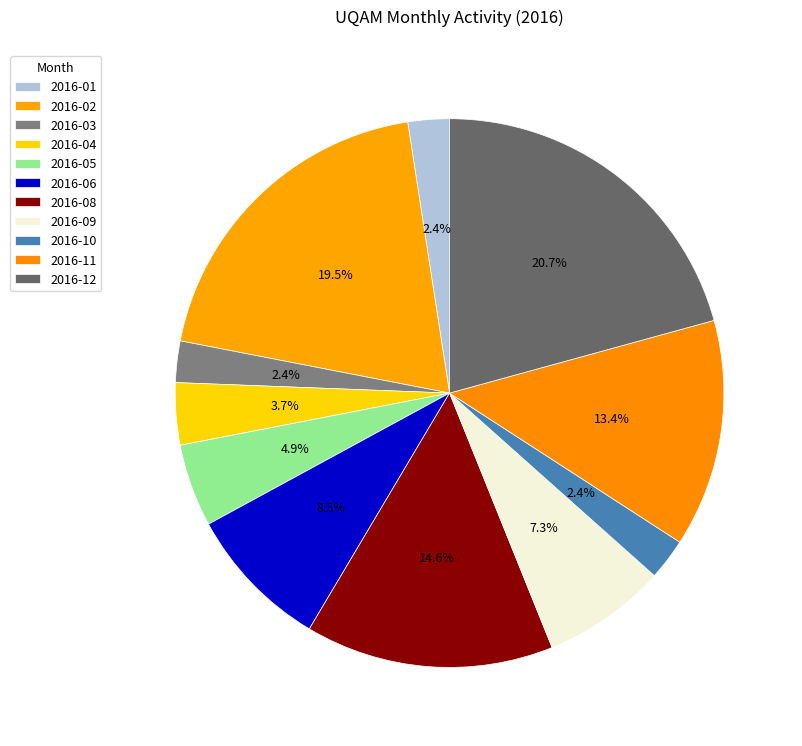

Combined, what portion of the pie is 2016-04 and 2016-12?

24.4%